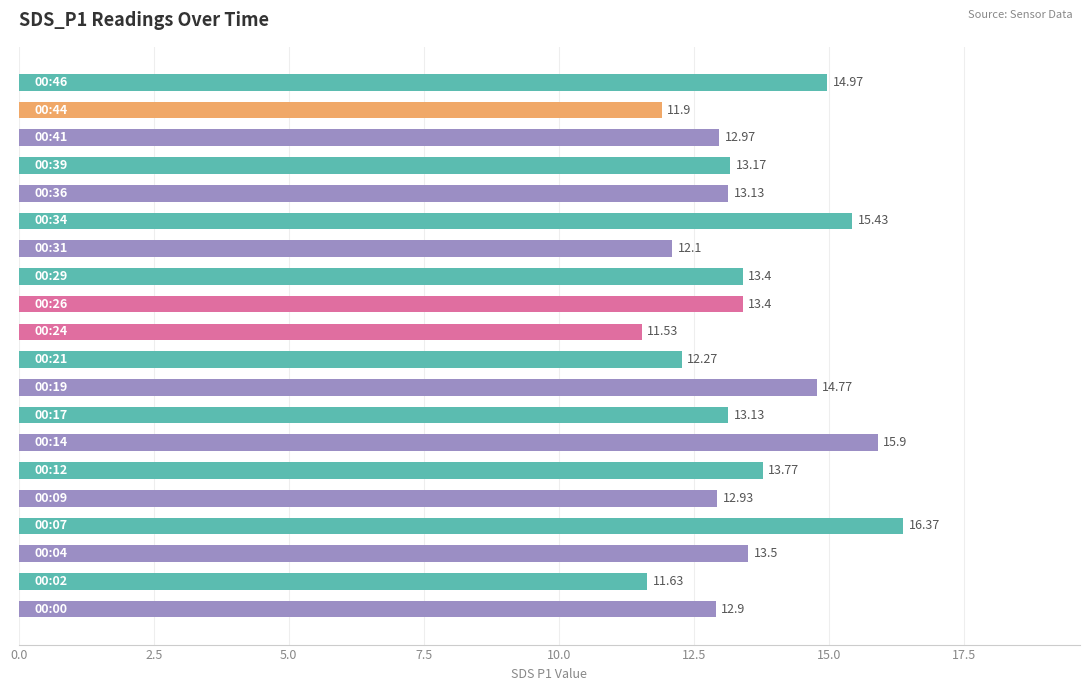

What is the sum of all values?

269.2